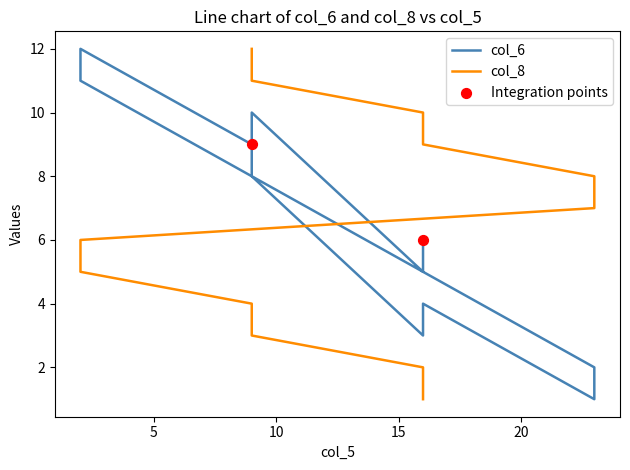

At which category is the sum across all series the highest?

9